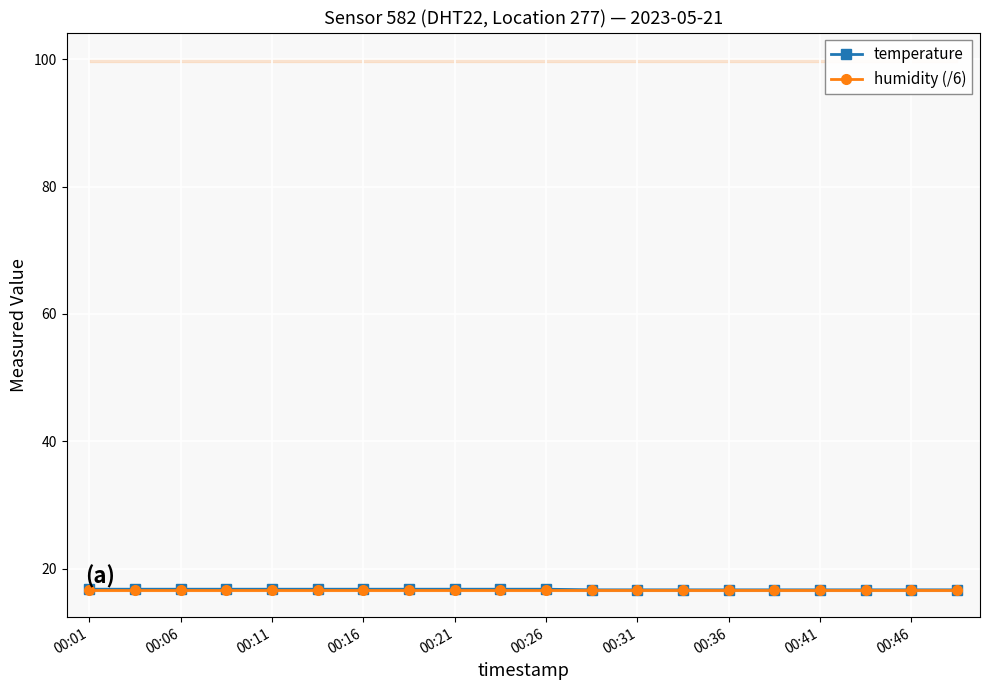

The value of humidity (/6) at 00:36 is 16.7. True or false?

True